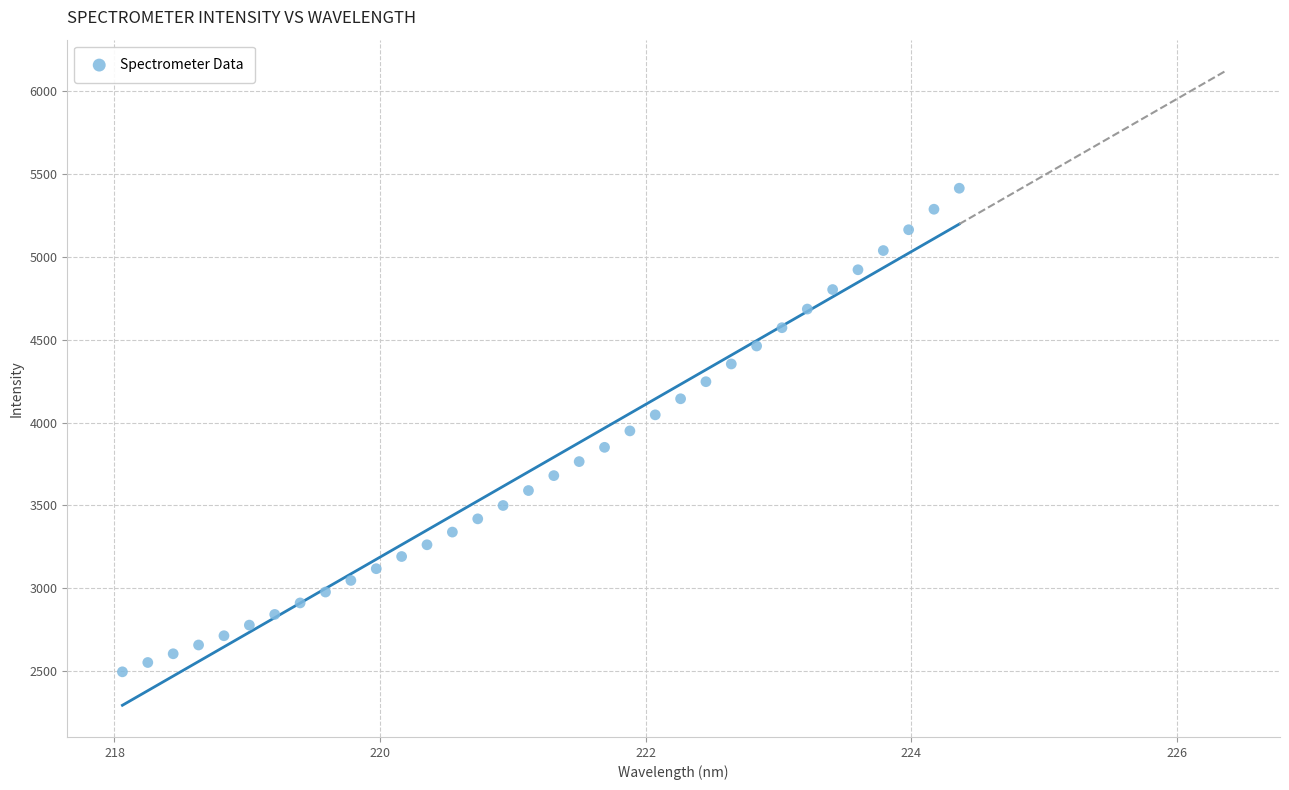

What is the range of X values (max minus min)?

6.3